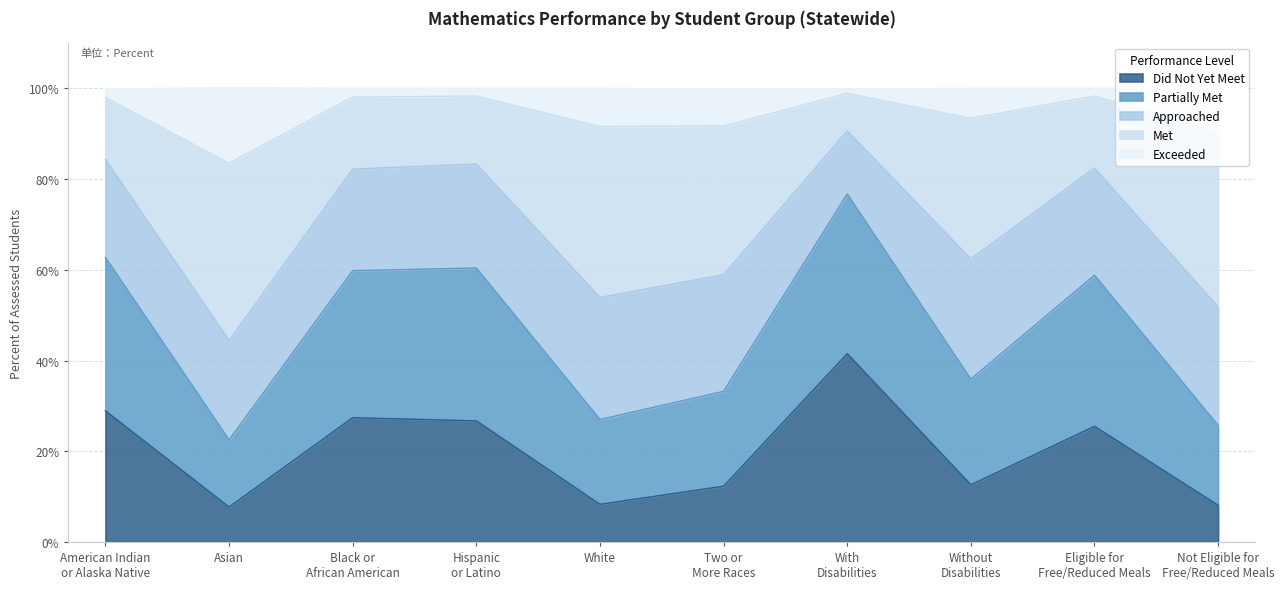

What position from the right is Black or
African American?

8